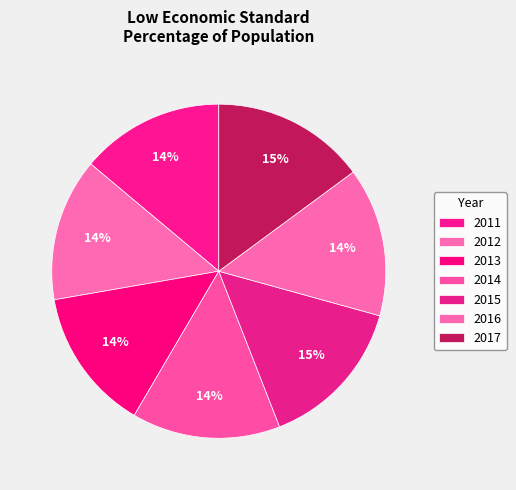

True or false: 2014 accounts for 28% of the total.

False